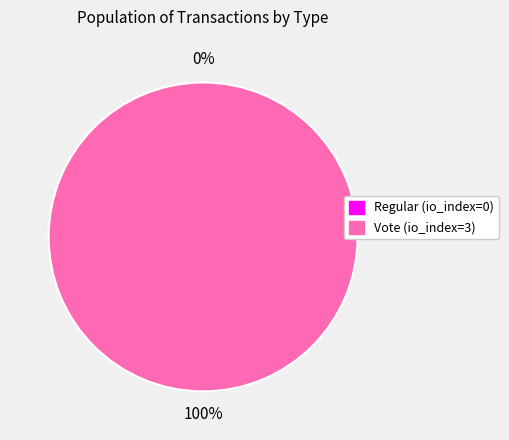

The Vote slice represents 100% of the pie. True or false?

True